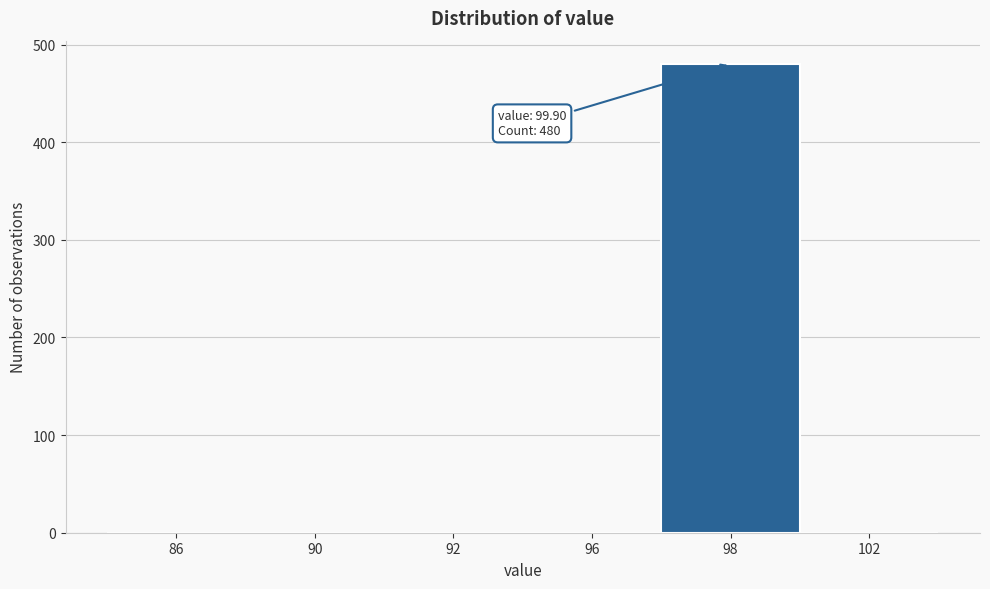

Reading right to left, extract all data points from this chart.

102=0	98=480	96=0	92=0	90=0	86=0